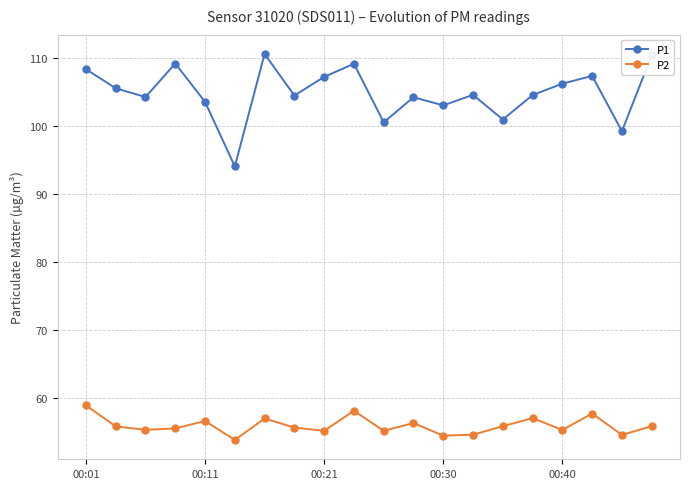

What is the maximum value shown in the chart?

110.6